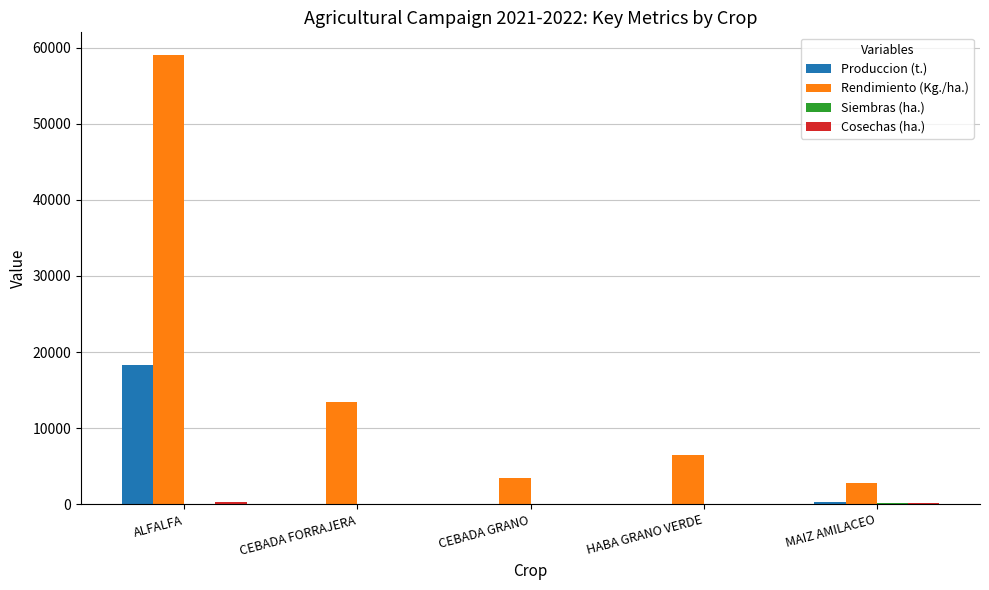

Count the number of data series in this chart.

4